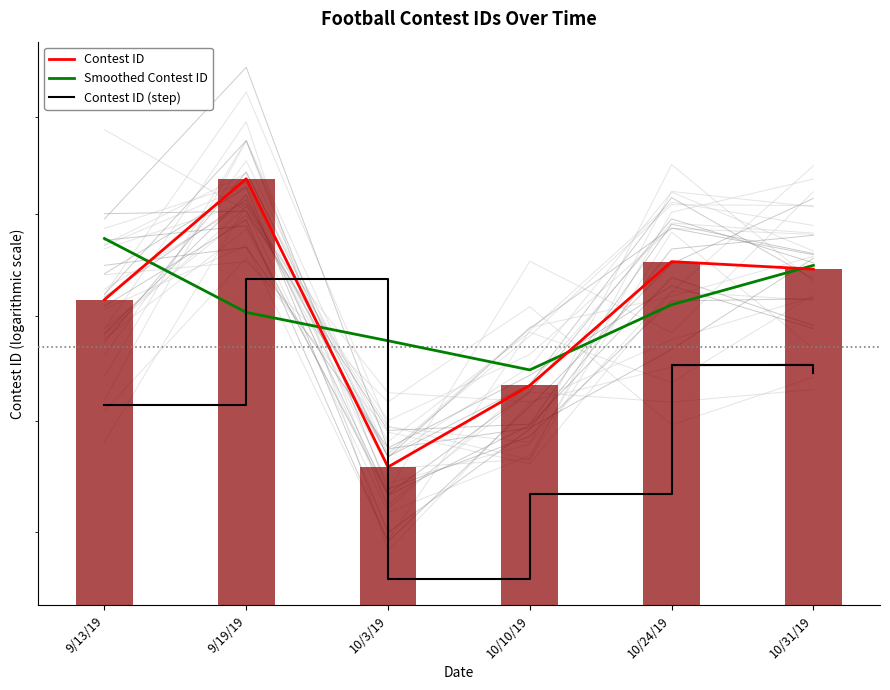

The value of Contest ID (step) at 10/31/19 is 234547.0. True or false?

True